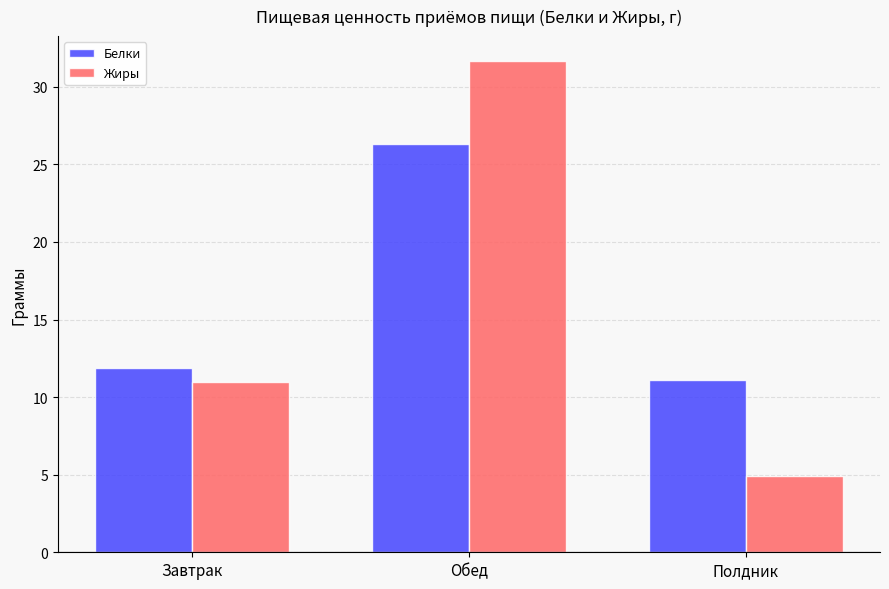

Which series changed the most between Завтрак and Полдник?

Жиры